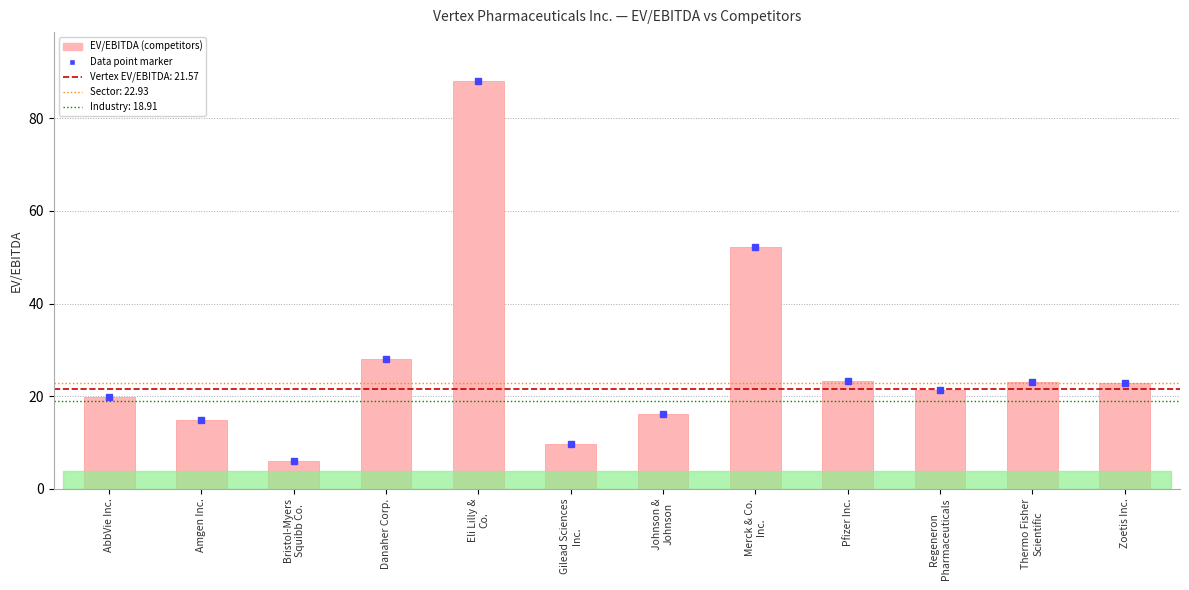

Which has a higher value, Amgen Inc. or Johnson &
Johnson?

Johnson &
Johnson